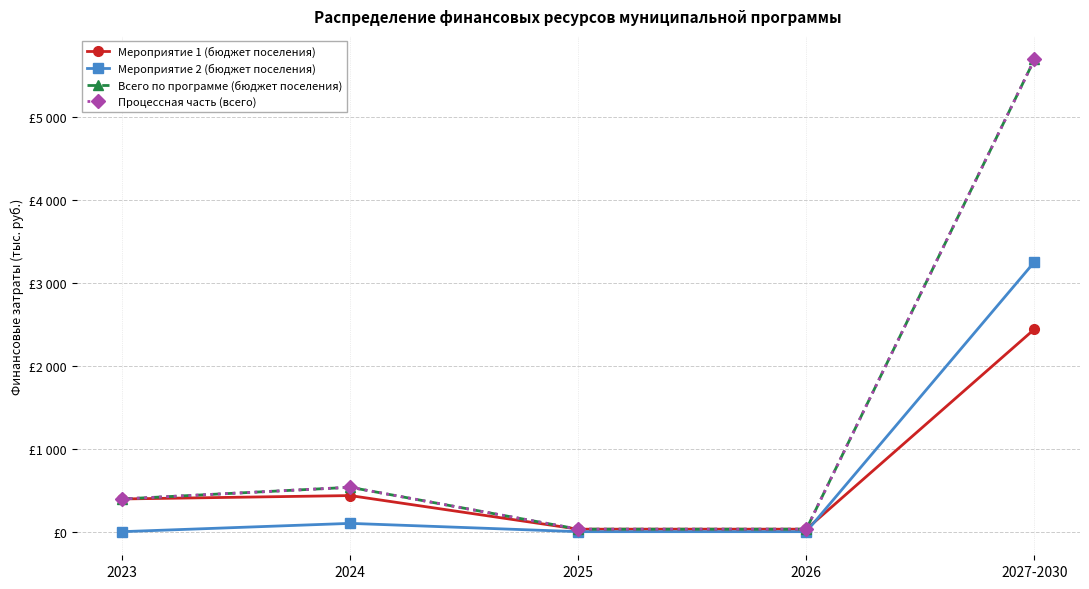

How many interior local peaks does the Процессная часть (всего) series have?

1